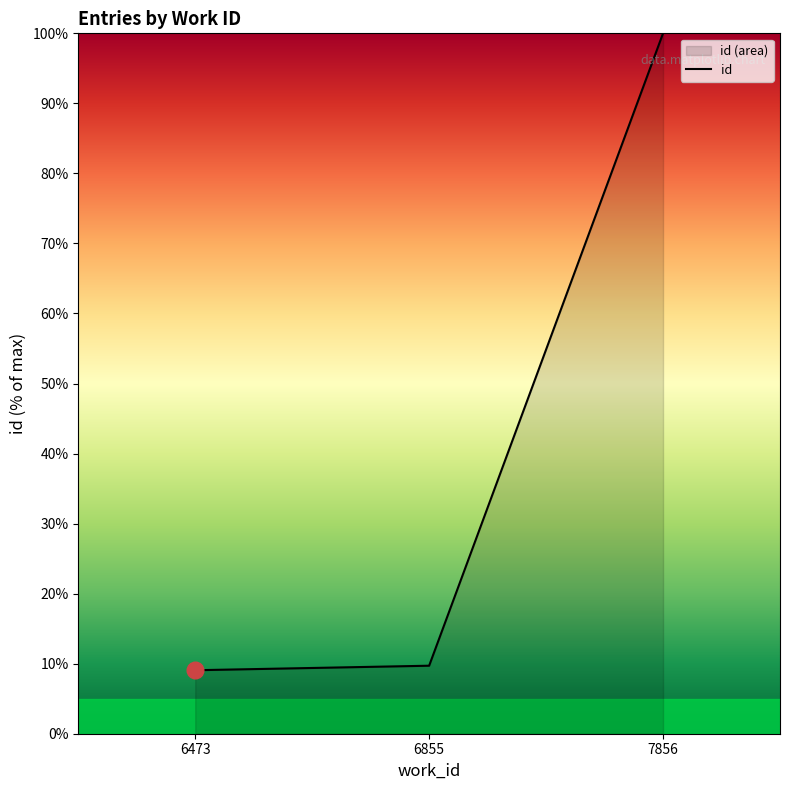

What is the difference between the values at 7856 and 6855?

90.3